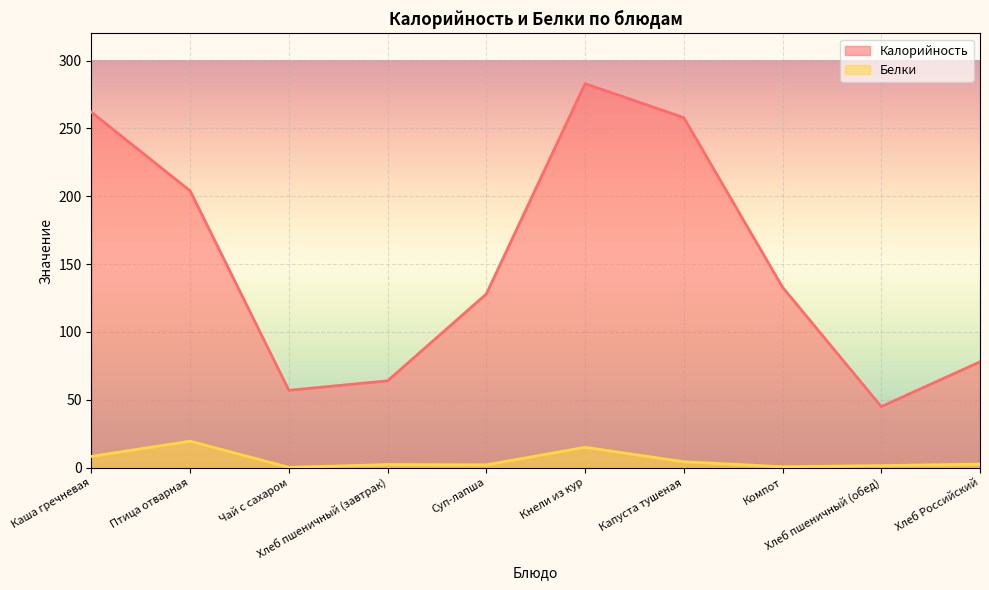

True or false: Белки and Калорийность intersect in this chart.

False